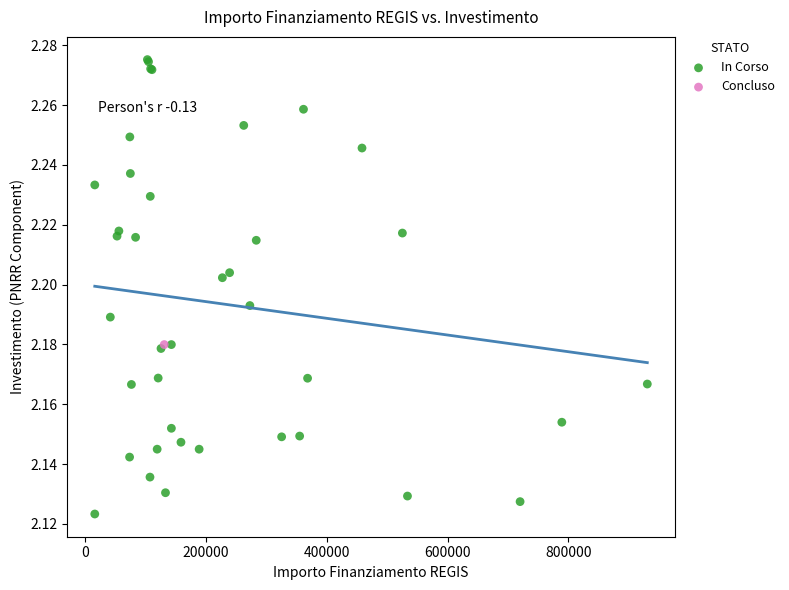

What are all the series names shown in the legend?

In Corso, Concluso